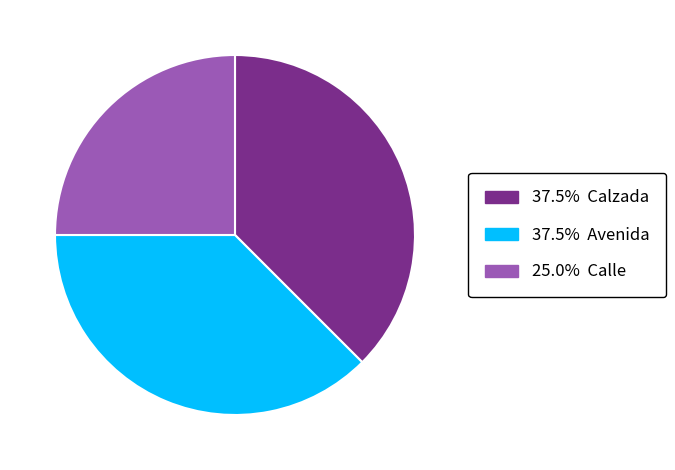

Does any single category account for the majority?

No